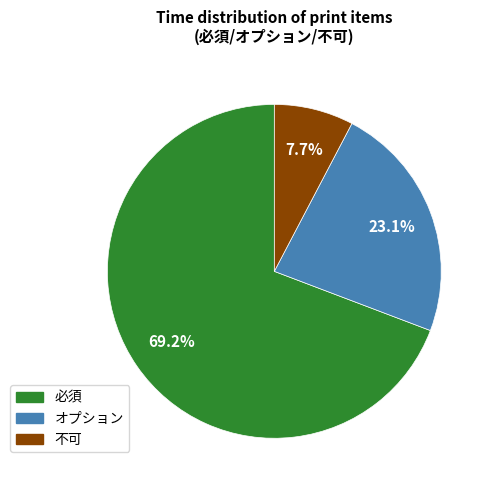

To the nearest percent, what is the difference between the 必須 and オプション slice percentages?

46%